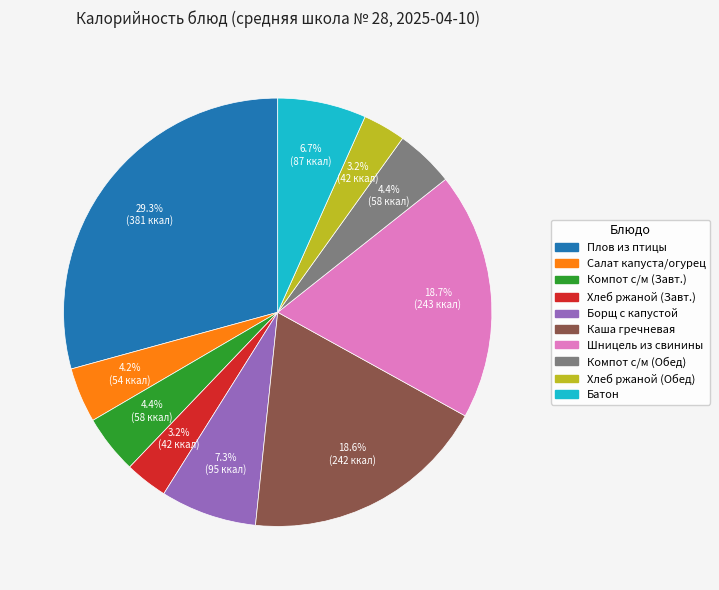

To the nearest percent, what is the average slice percentage?

10%